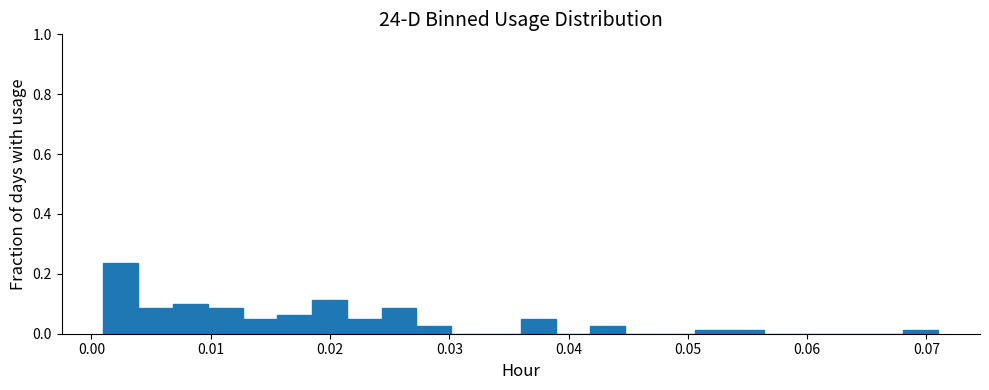

Around what value on the x-axis is the tallest bar? Give the approximate position of its centre, as read against the axis.

0.002